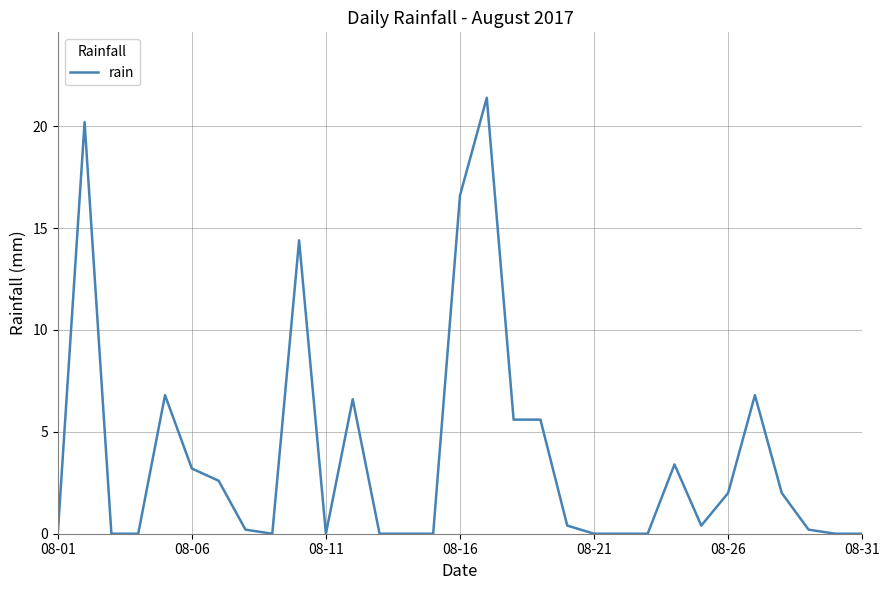

Reading right to left, extract all data points from this chart.

0.0	0.0	0.2	2.0	6.8	2.0	0.4	3.4	0.0	0.0	0.0	0.4	5.6	5.6	21.4	16.6	0.0	0.0	0.0	6.6	0.0	14.4	0.0	0.2	2.6	3.2	6.8	0.0	0.0	20.2	0.0